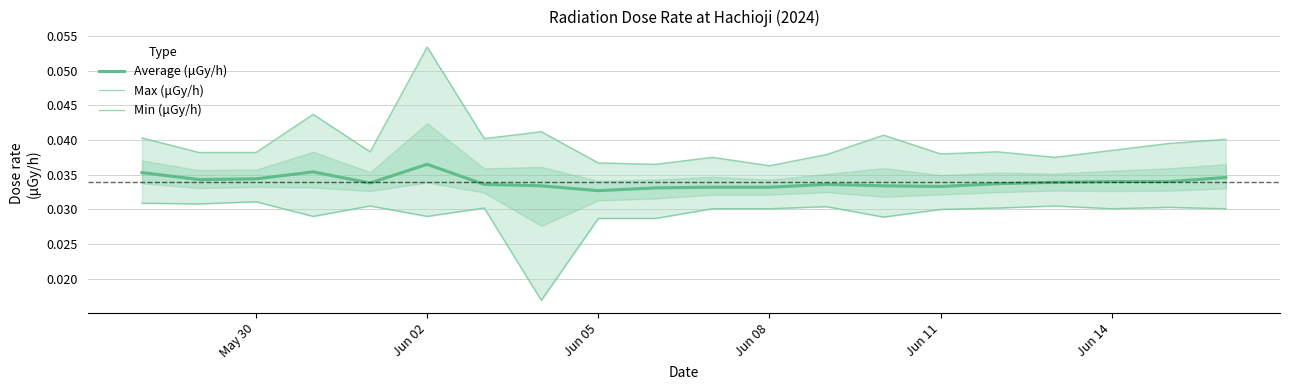

Reading left to right, list all the values displayed in this chart.

Average (μGy/h): 0.0	0.0	0.0	0.0	0.0	0.0	0.0	0.0	0.0	0.0	0.0	0.0	0.0	0.0	0.0	0.0	0.0	0.0	0.0	0.0
Max (μGy/h): 0.0	0.0	0.0	0.0	0.0	0.1	0.0	0.0	0.0	0.0	0.0	0.0	0.0	0.0	0.0	0.0	0.0	0.0	0.0	0.0
Min (μGy/h): 0.0	0.0	0.0	0.0	0.0	0.0	0.0	0.0	0.0	0.0	0.0	0.0	0.0	0.0	0.0	0.0	0.0	0.0	0.0	0.0